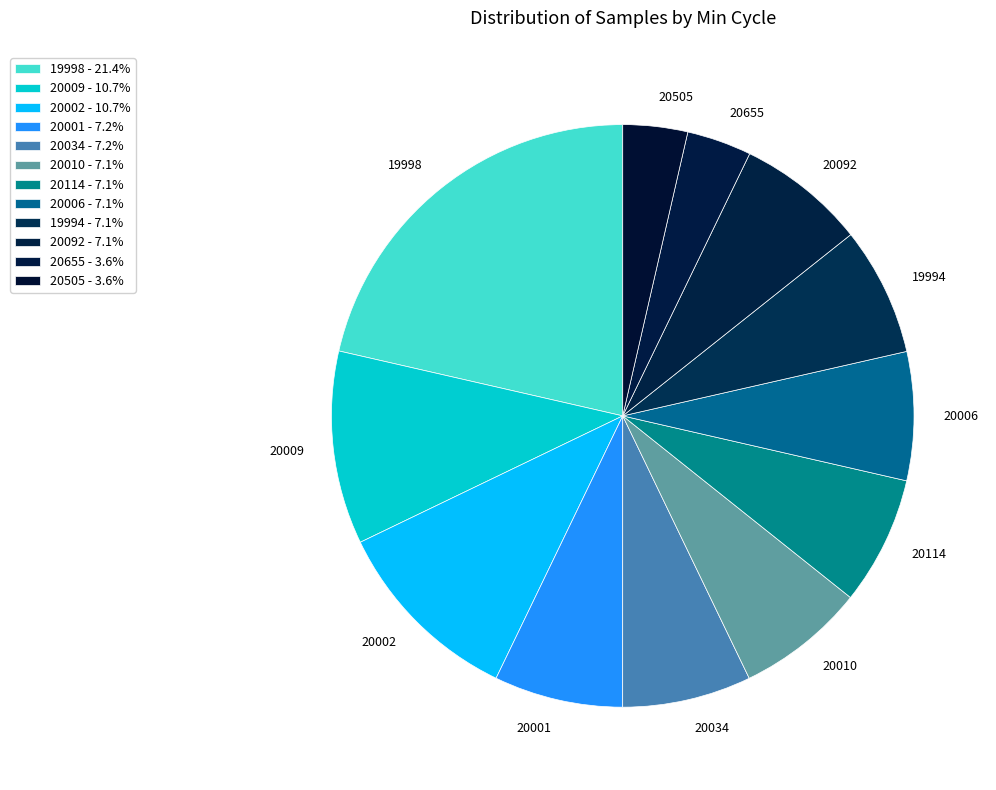

Between 20002 and 19994, which is larger?

20002